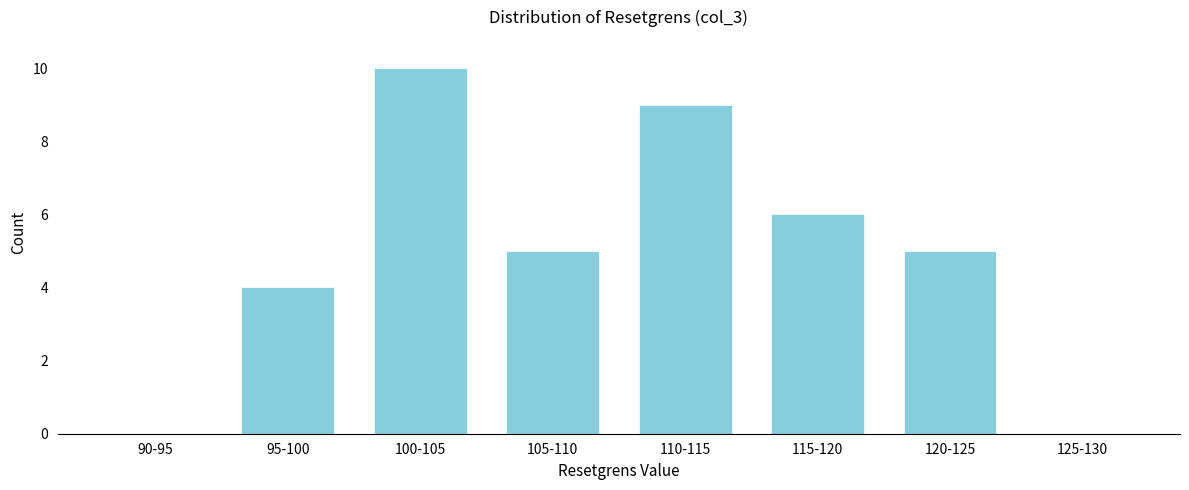

Reading left to right, transcribe all the data shown in this chart.

90-95=0	95-100=4	100-105=10	105-110=5	110-115=9	115-120=6	120-125=5	125-130=0